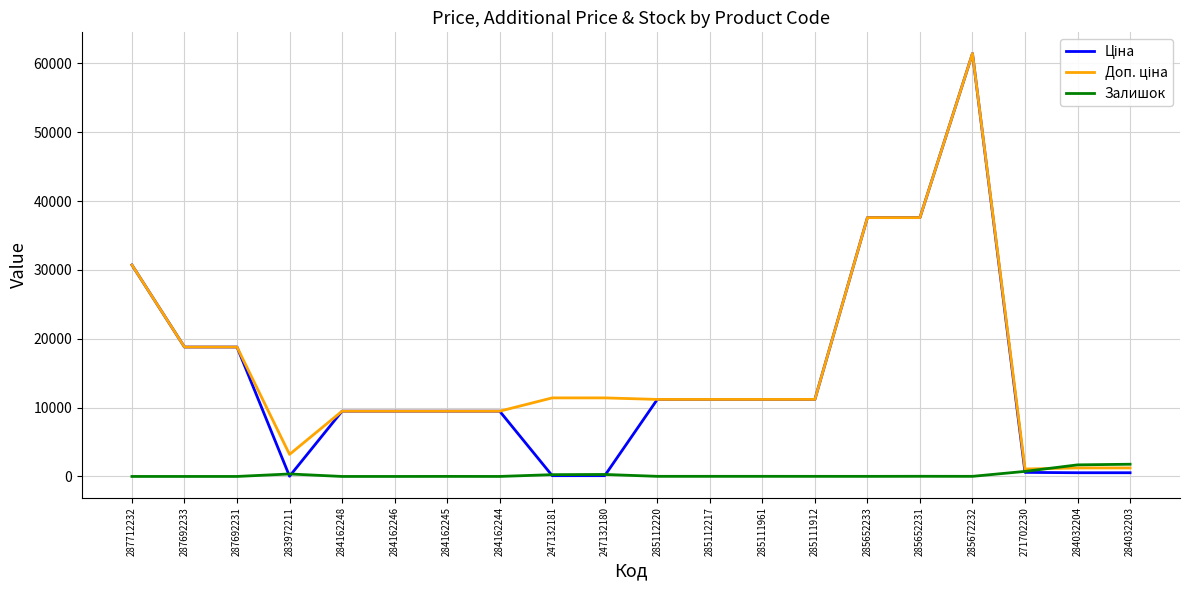

What is the maximum value shown in the chart?

61434.3